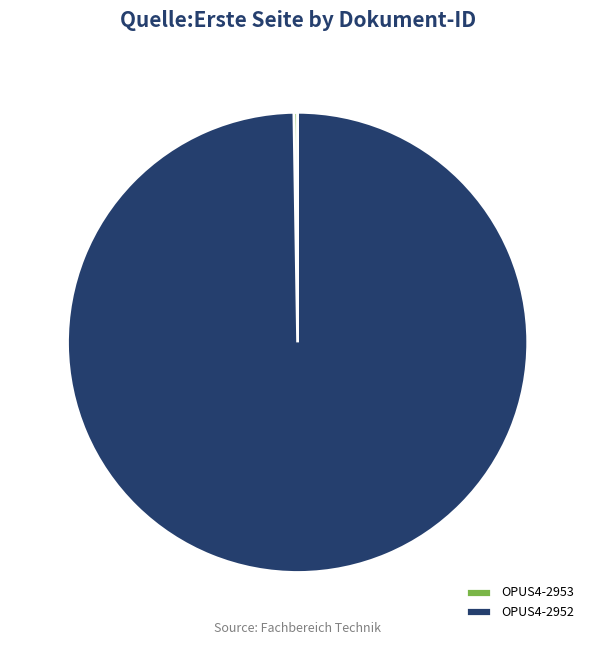

Is there any slice that represents more than half of the pie?

Yes